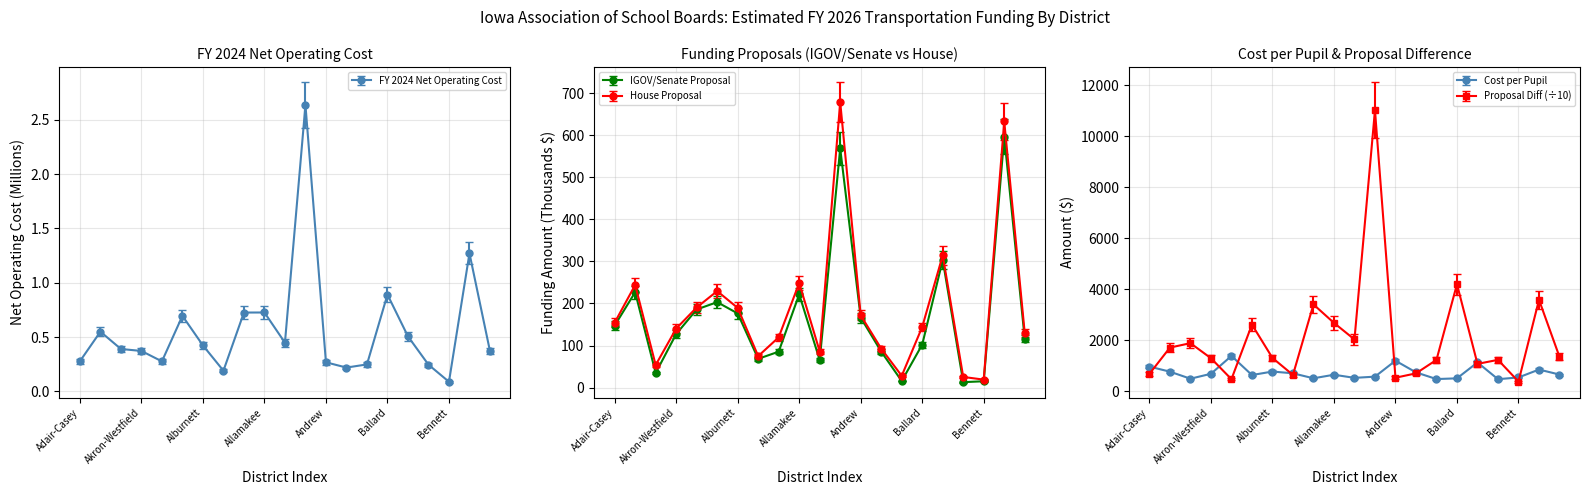

What position from the left is Ames?

12